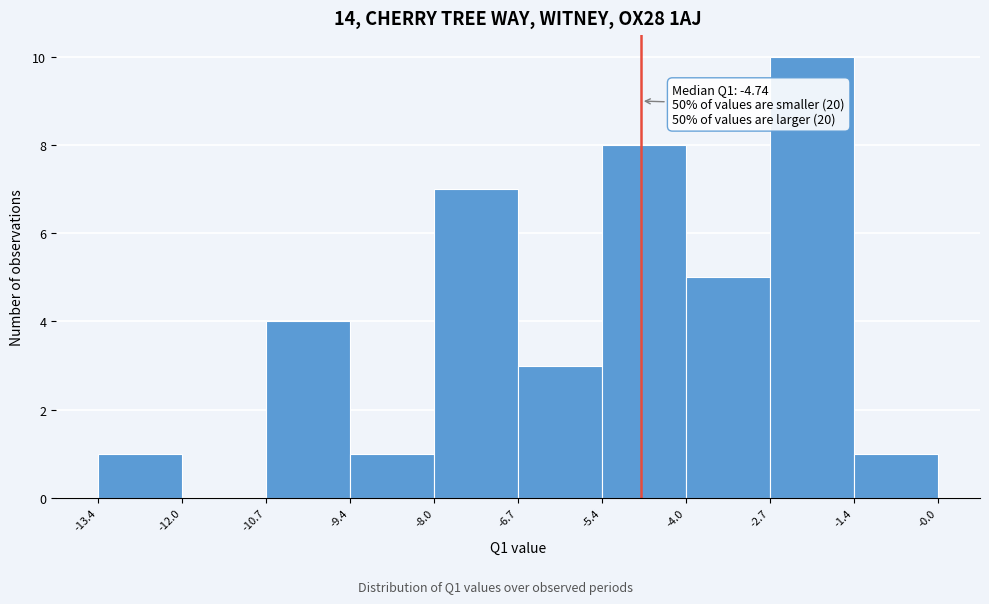

Over which range of the x-axis is the bar tallest?

-2.7 to -1.4